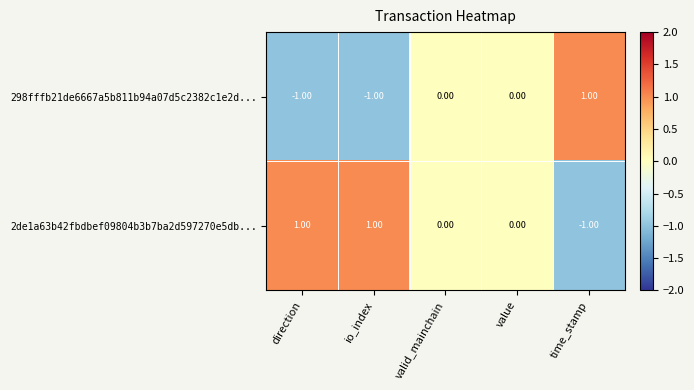

List the series in order of their overall mean, highest first.

2de1a63b42fbdbef09804b3b7ba2d597270e5db..., 298fffb21de6667a5b811b94a07d5c2382c1e2d...